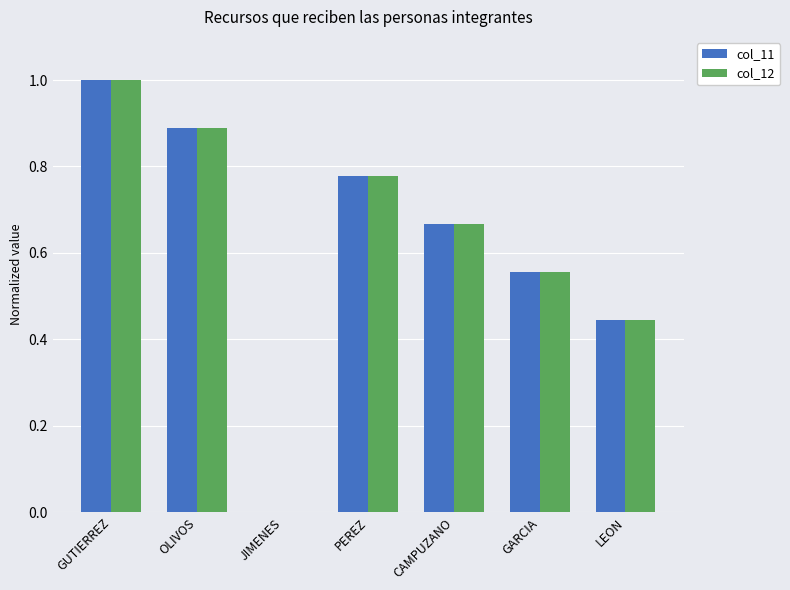

What is the sum of the col_12 values at CAMPUZANO and OLIVOS?

1.6